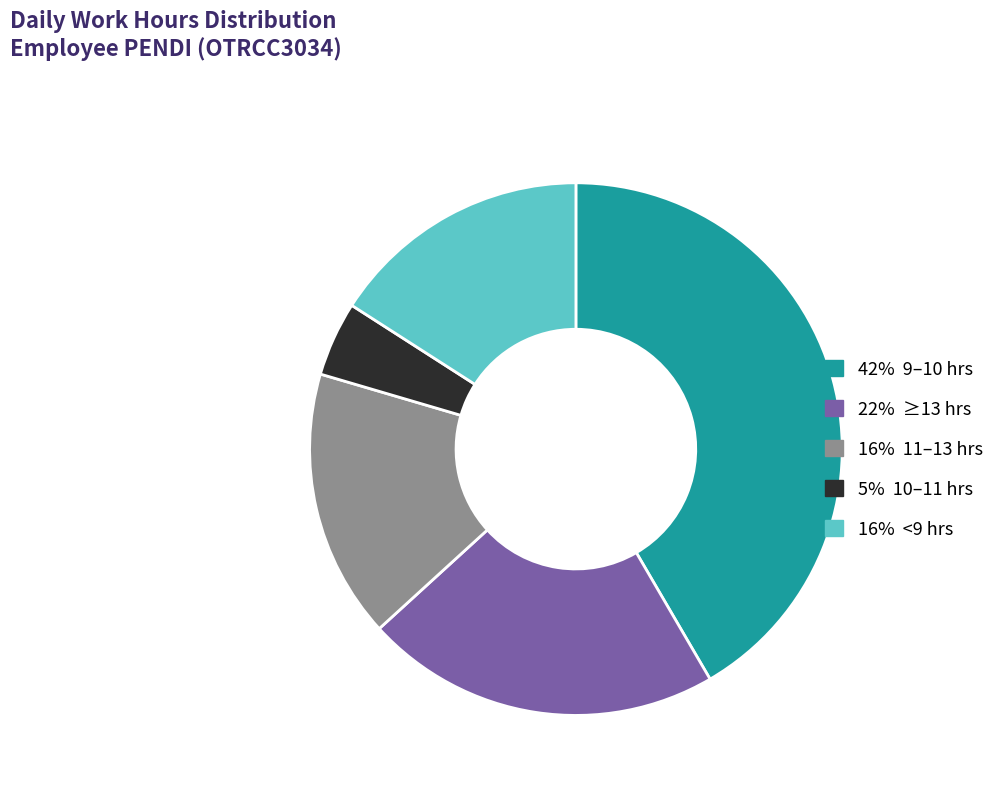

Does any single category account for the majority?

No